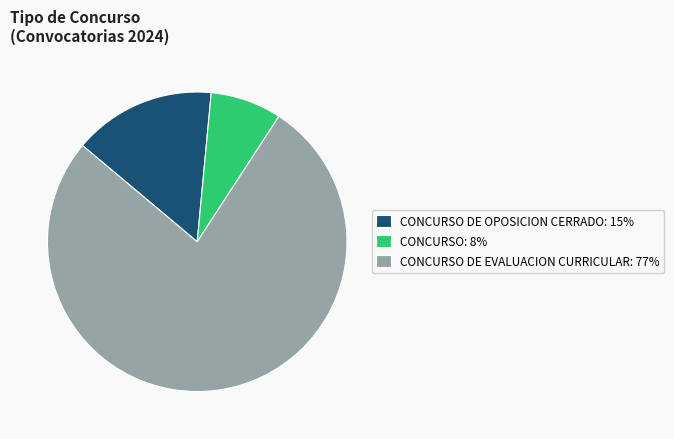

Between CONCURSO DE EVALUACION CURRICULAR: 77% and CONCURSO DE OPOSICION CERRADO: 15%, which is larger?

CONCURSO DE EVALUACION CURRICULAR: 77%